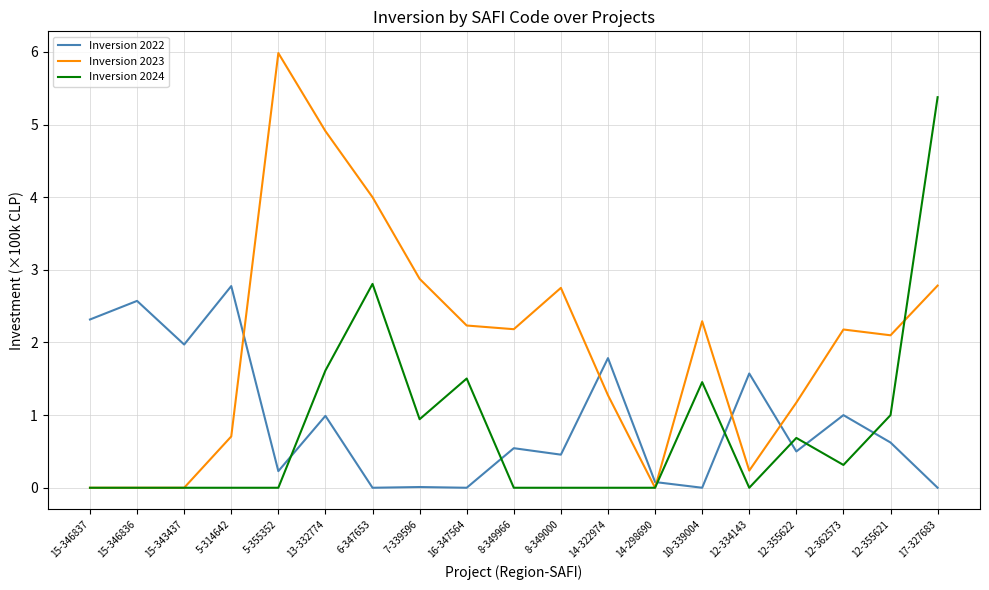

Is the value of Inversion 2023 at 12-334143 greater than the value of Inversion 2022 at 12-355621?

No